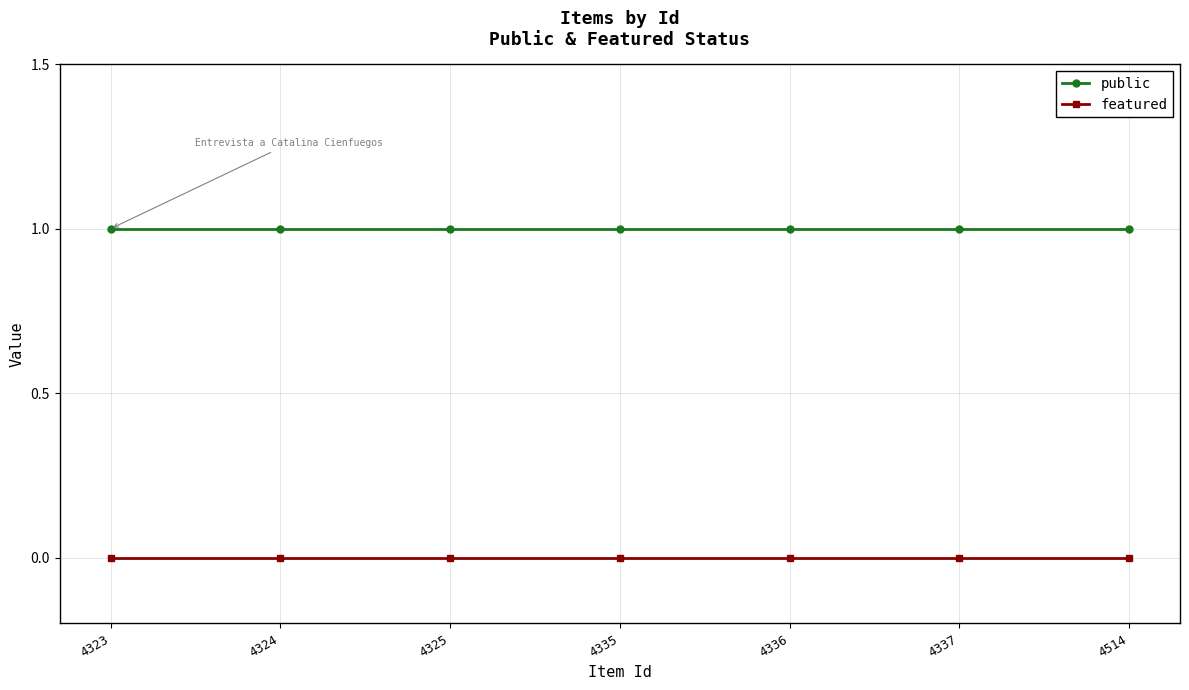

Reading left to right, extract all data points from this chart.

public: 1	1	1	1	1	1	1
featured: 0	0	0	0	0	0	0